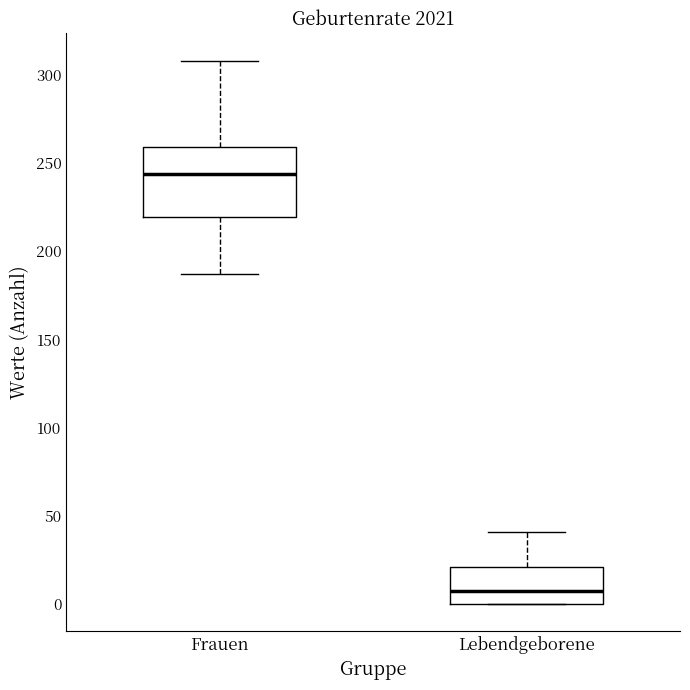

Where is the lower edge of the box for Lebendgeborene on the y-axis? The values are not printed on the chart, so give them approximately, as read against the axis.

0